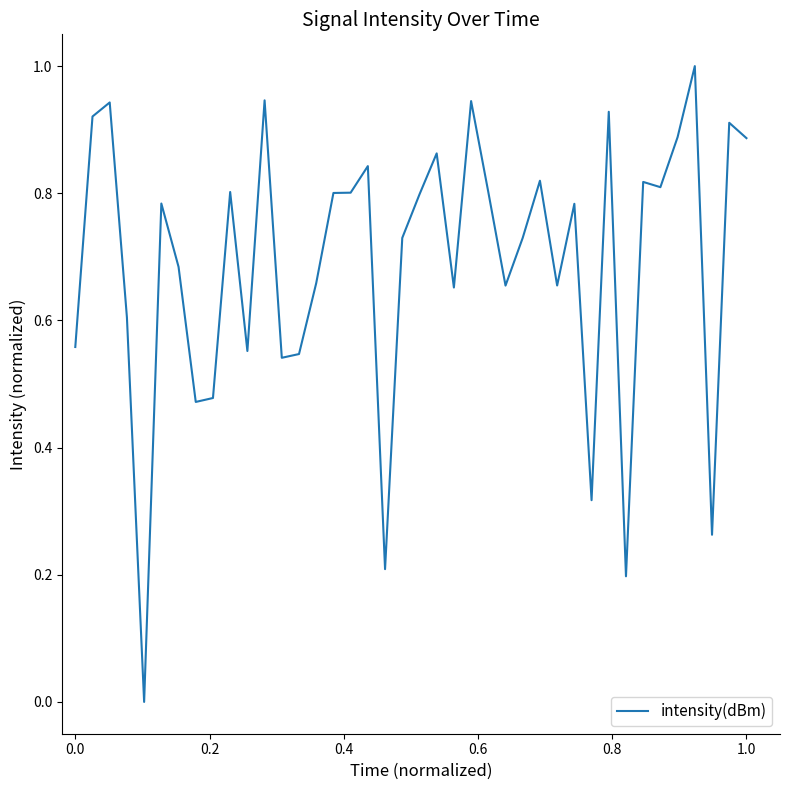

What is the difference between the maximum and minimum values?

1.0